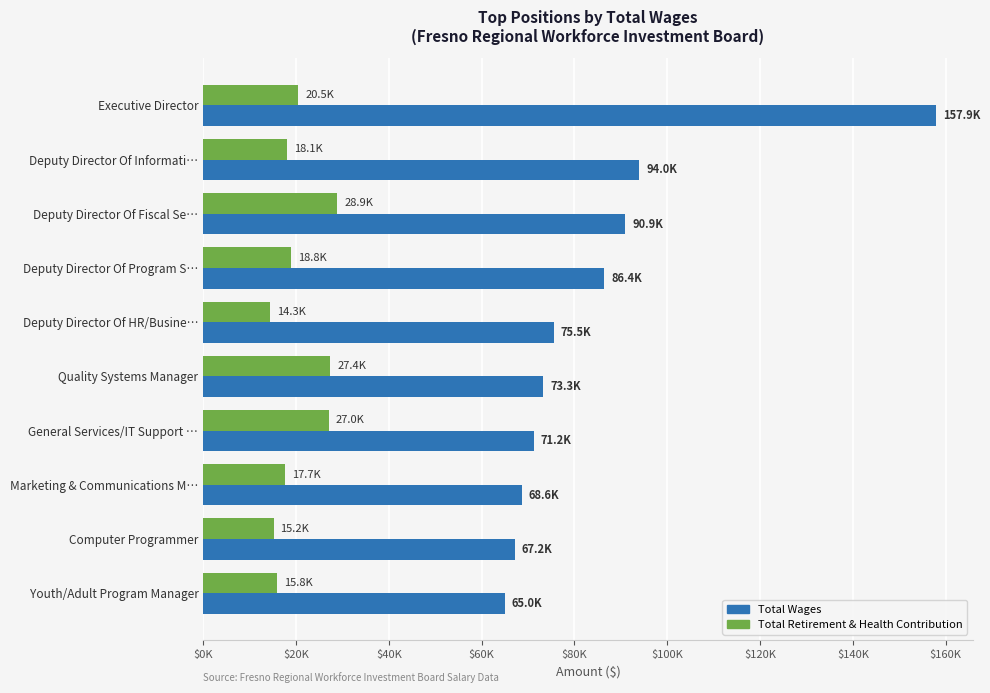

What are all the series names shown in the legend?

Total Wages, Total Retirement & Health Contribution